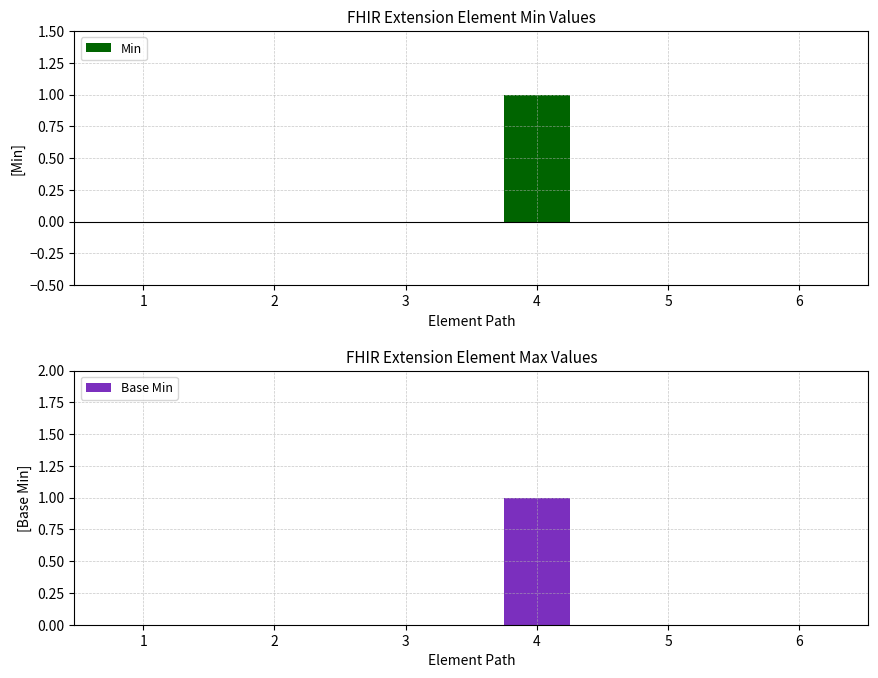

Reading right to left, extract all data points from this chart.

Min: 6=0	5=0	4=1	3=0	2=0	1=0
Base Min: 6=0	5=0	4=1	3=0	2=0	1=0